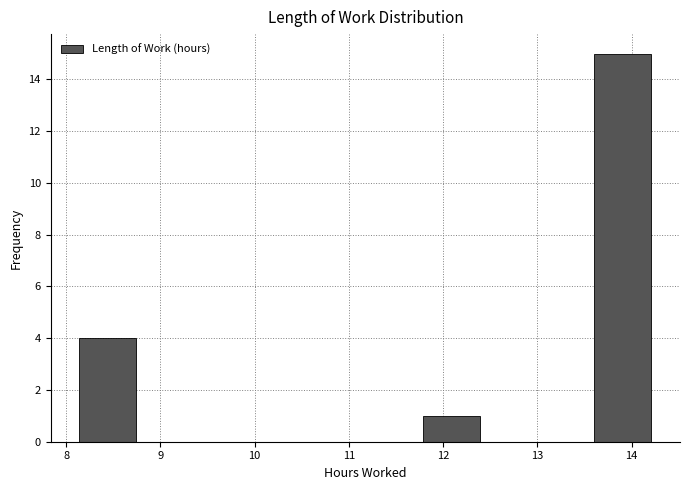

Reading left to right, list every bar in this chart as the range it spans on the x-axis followed by its height. Neither the bar edges nor the heights are printed on the chart, so give them approximately, as read against the axes.

8.1 to 8.7: 4
8.7 to 9.4: 0
9.4 to 10.0: 0
10.0 to 10.6: 0
10.6 to 11.2: 0
11.2 to 11.8: 0
11.8 to 12.4: 1
12.4 to 13.0: 0
13.0 to 13.6: 0
13.6 to 14.2: 15